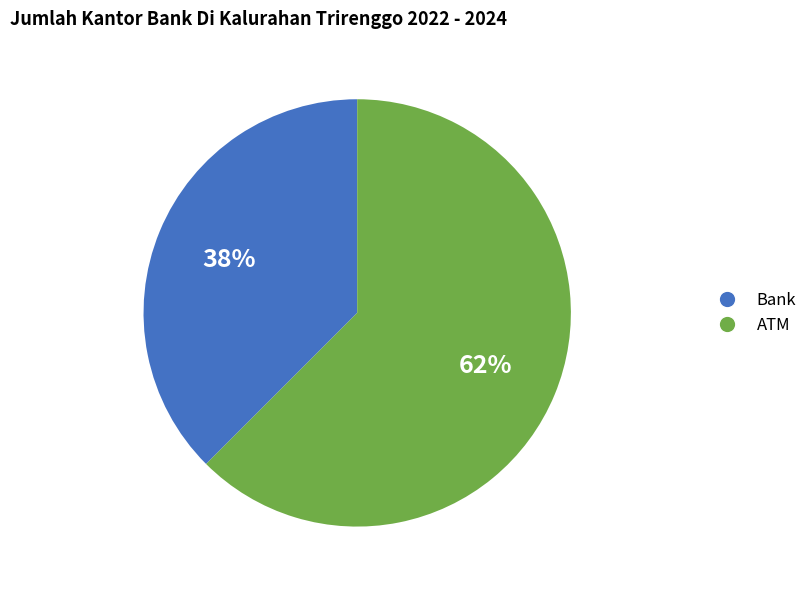

Is it true that ATM is 62% of the pie?

True